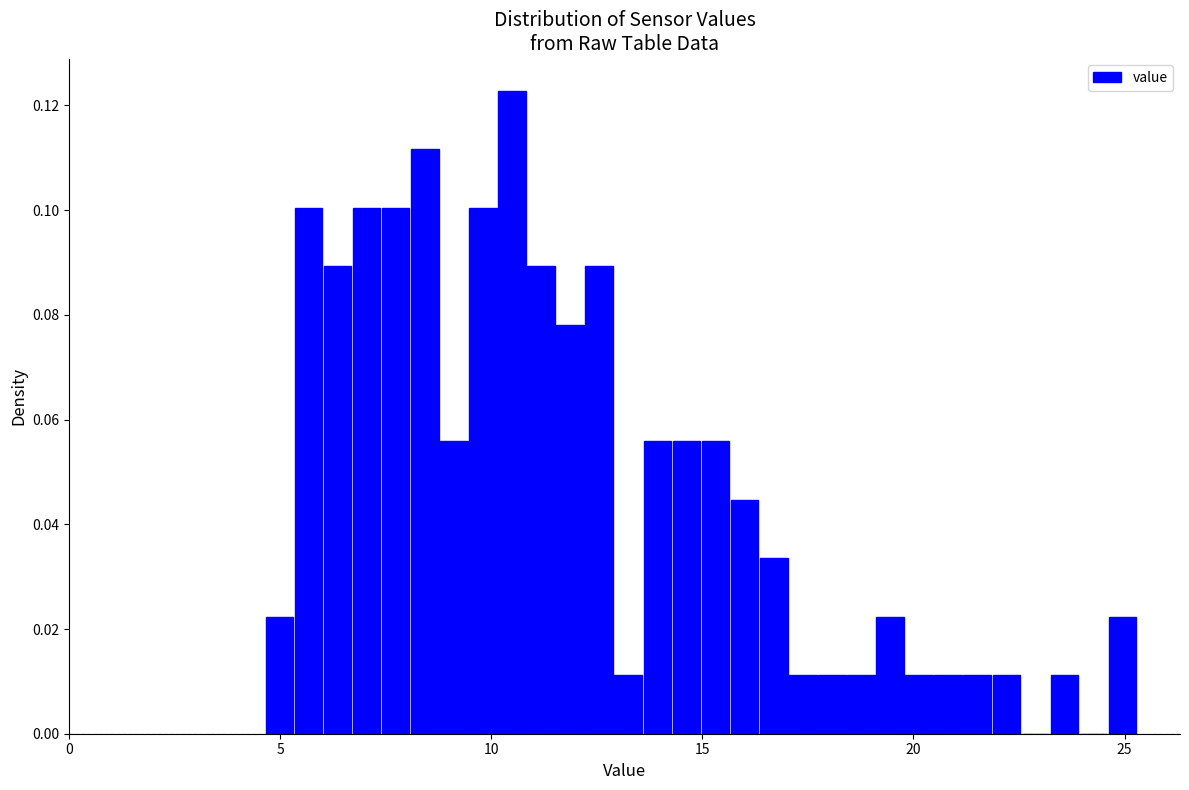

Read against the x-axis, roughly where is the centre of the tallest bar?

10.5